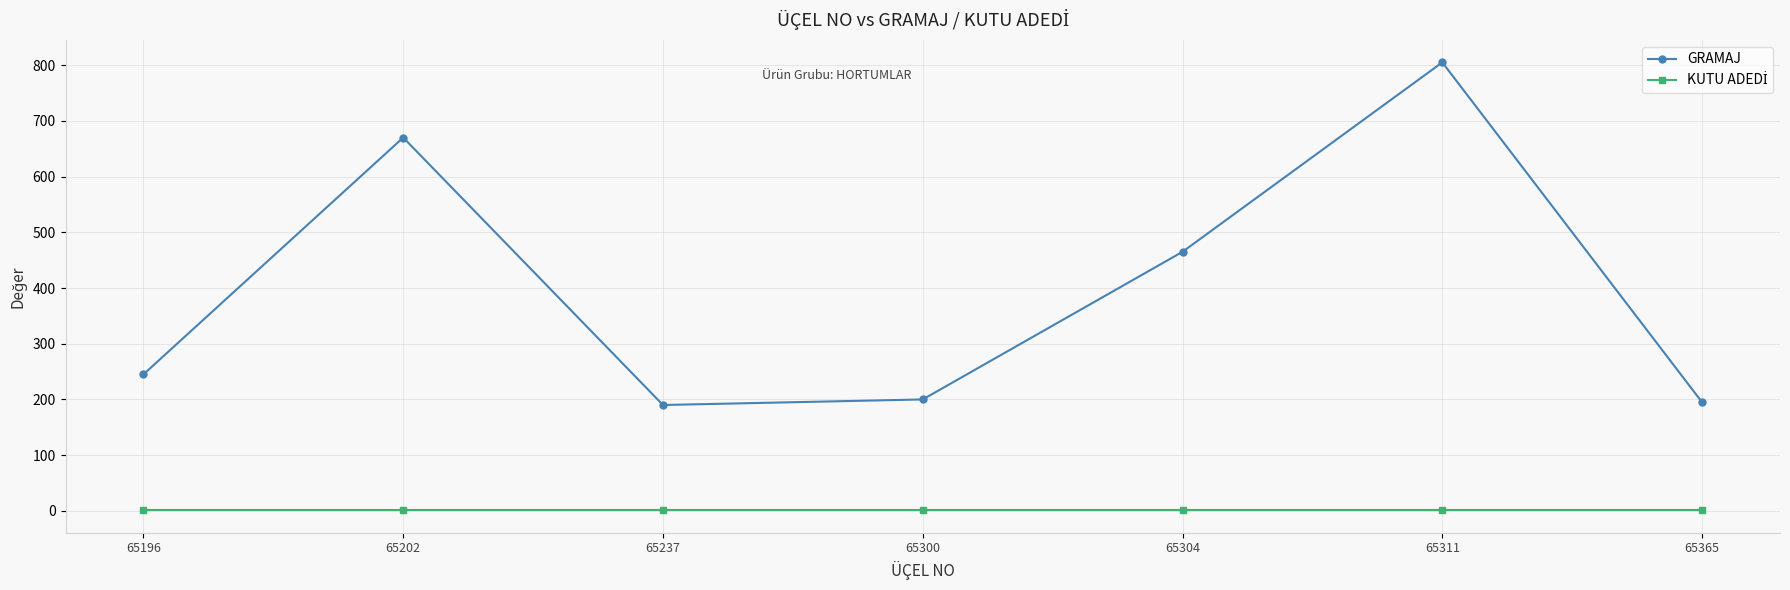

What is the difference between the GRAMAJ values at 65365 and 65202?

475